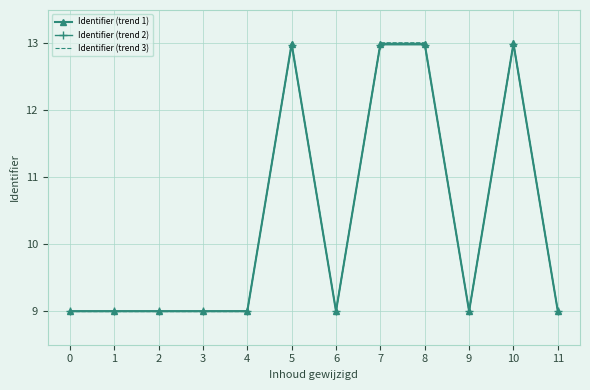

List the series in order of their overall mean, highest first.

Identifier (trend 3), Identifier (trend 1), Identifier (trend 2)